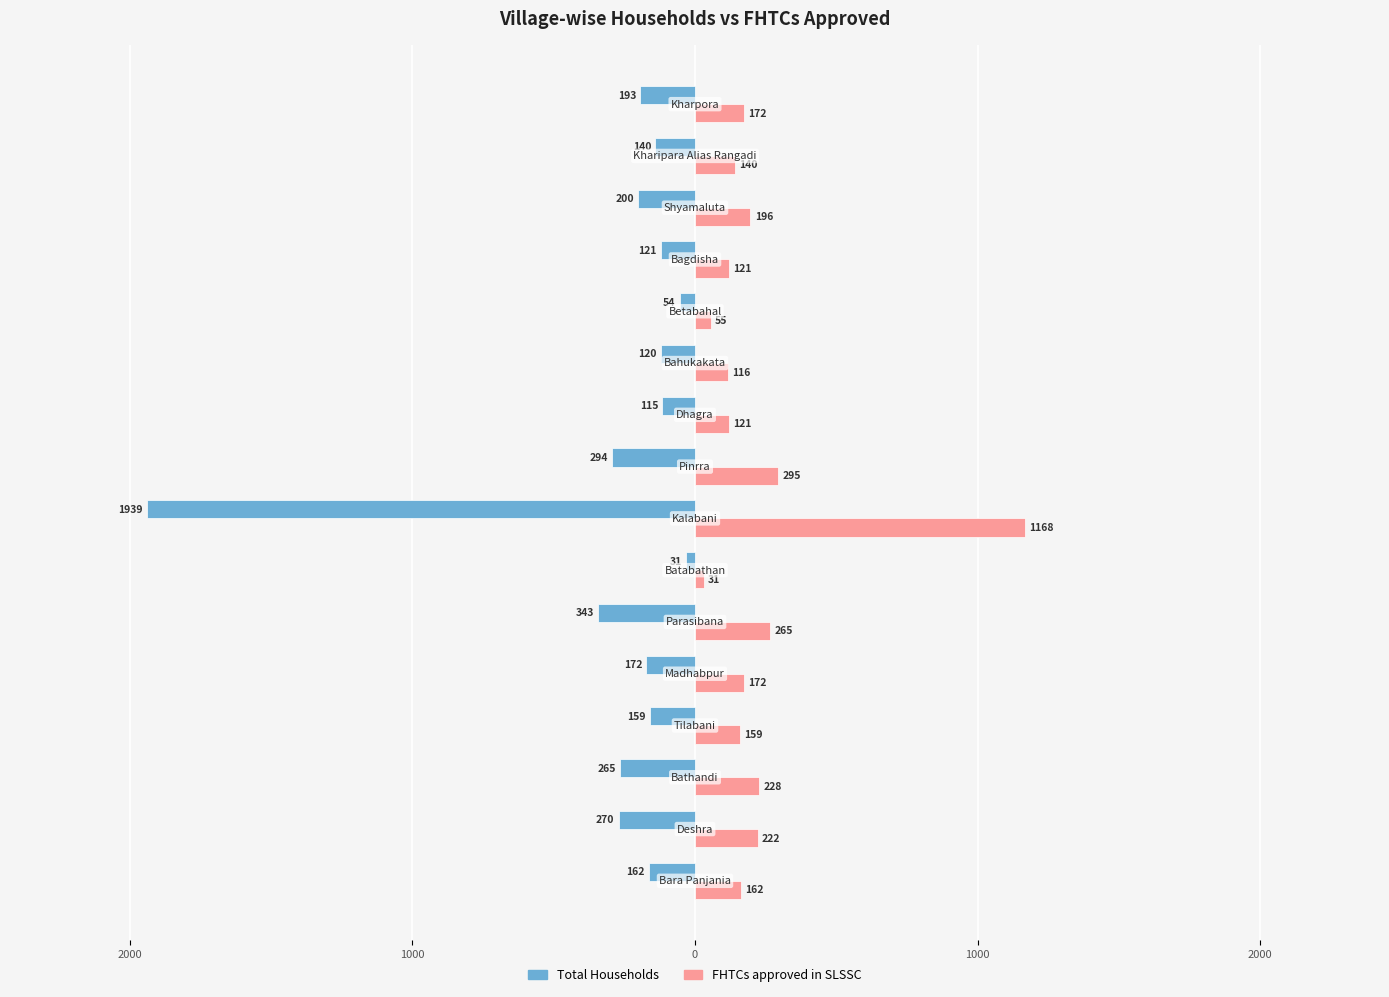

Reading left to right, what are all the values shown in this chart?

Total Households: -162	-270	-265	-159	-172	-343	-31	-1939	-294	-115	-120	-54	-121	-200	-140	-193
FHTCs approved in SLSSC: 162	222	228	159	172	265	31	1168	295	121	116	55	121	196	140	172